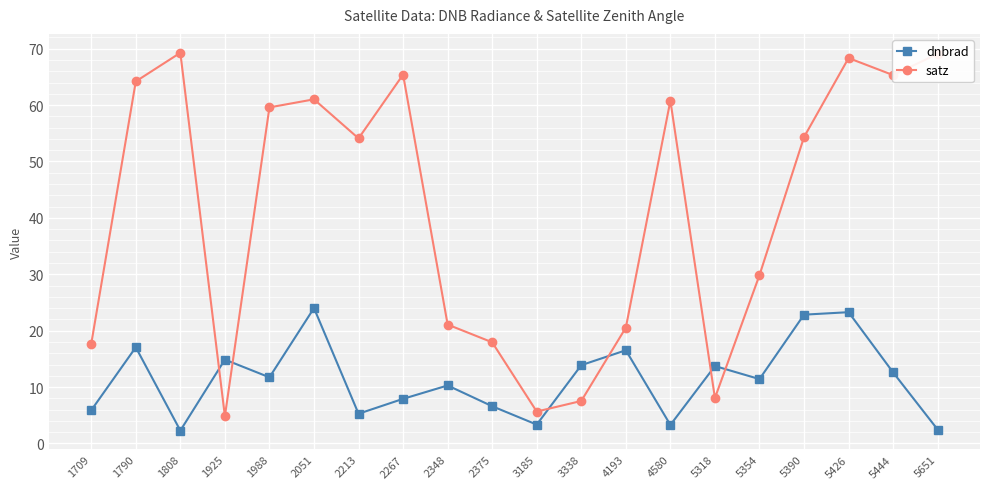

How many values in the dnbrad series exceed 11?

11